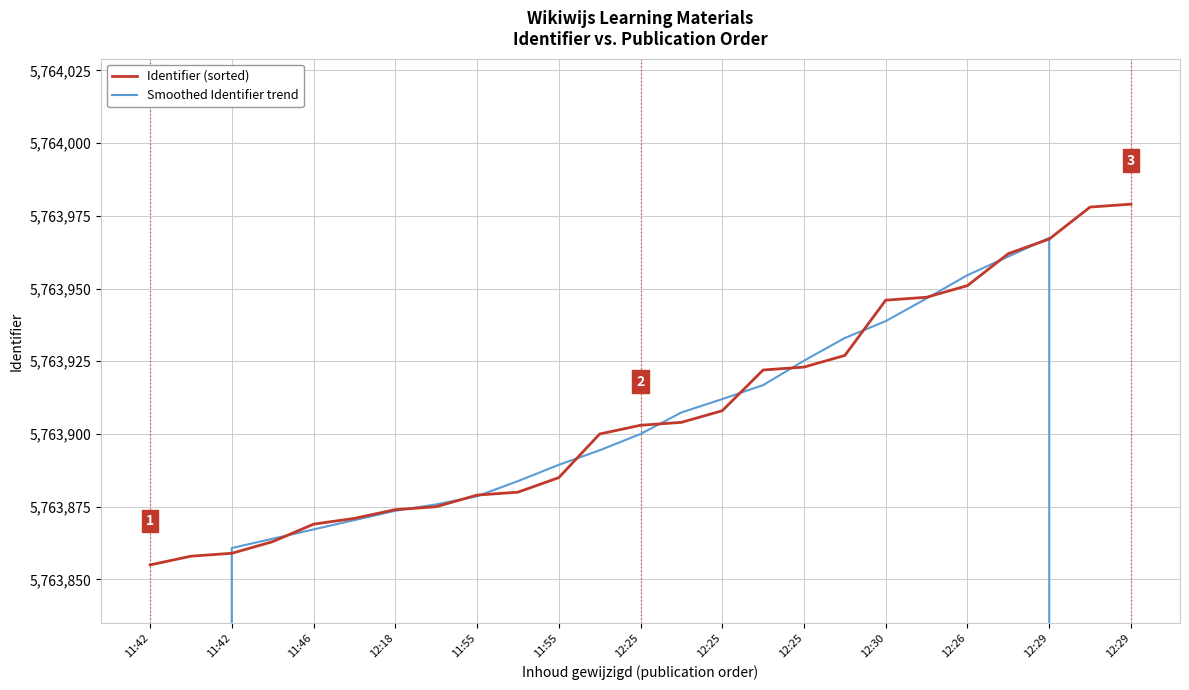

What is the smallest value displayed?

3458314.4